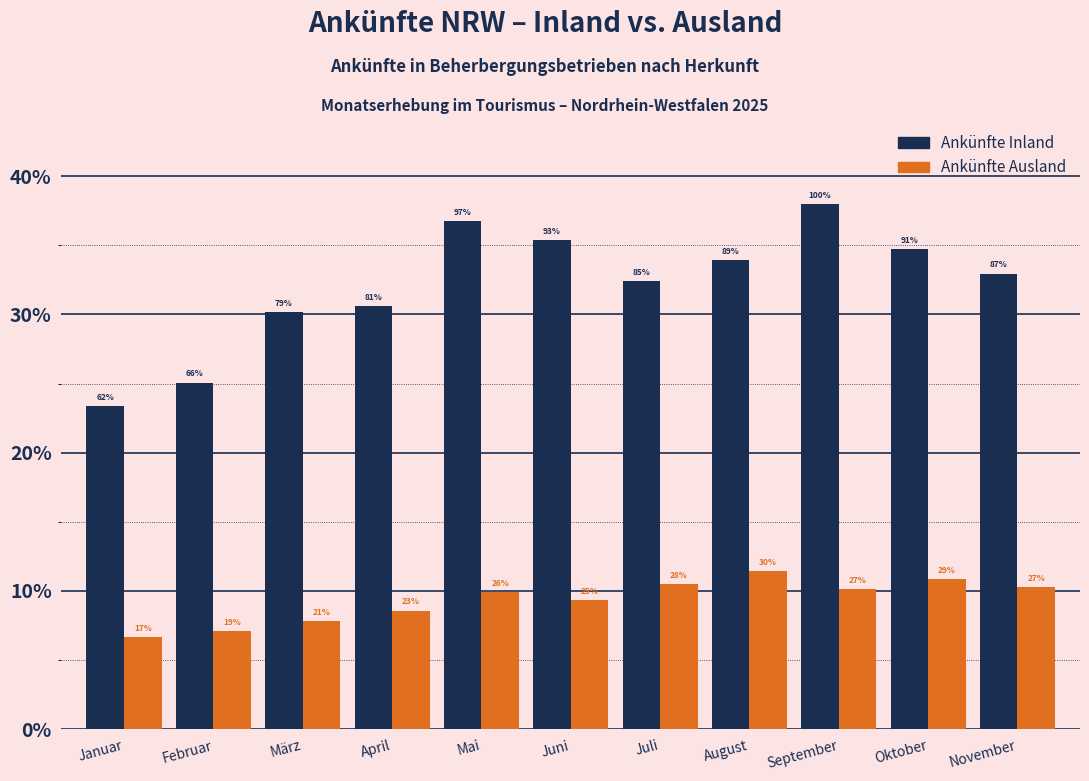

How many bars are there in each group?

2